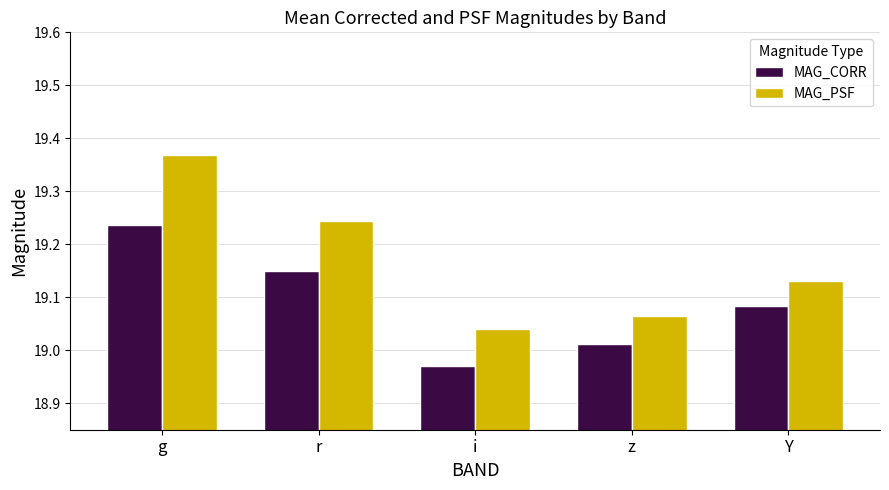

Which series has the largest range (max minus min)?

MAG_PSF